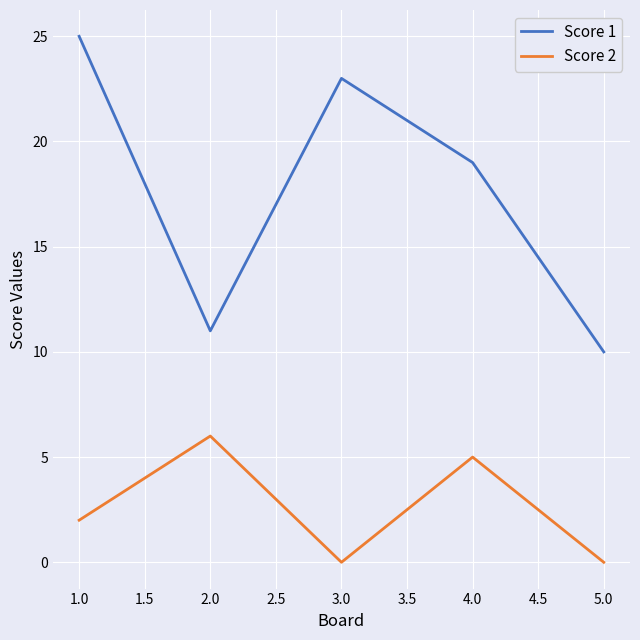

What is the spread (max minus min) of values at 2.0?

5